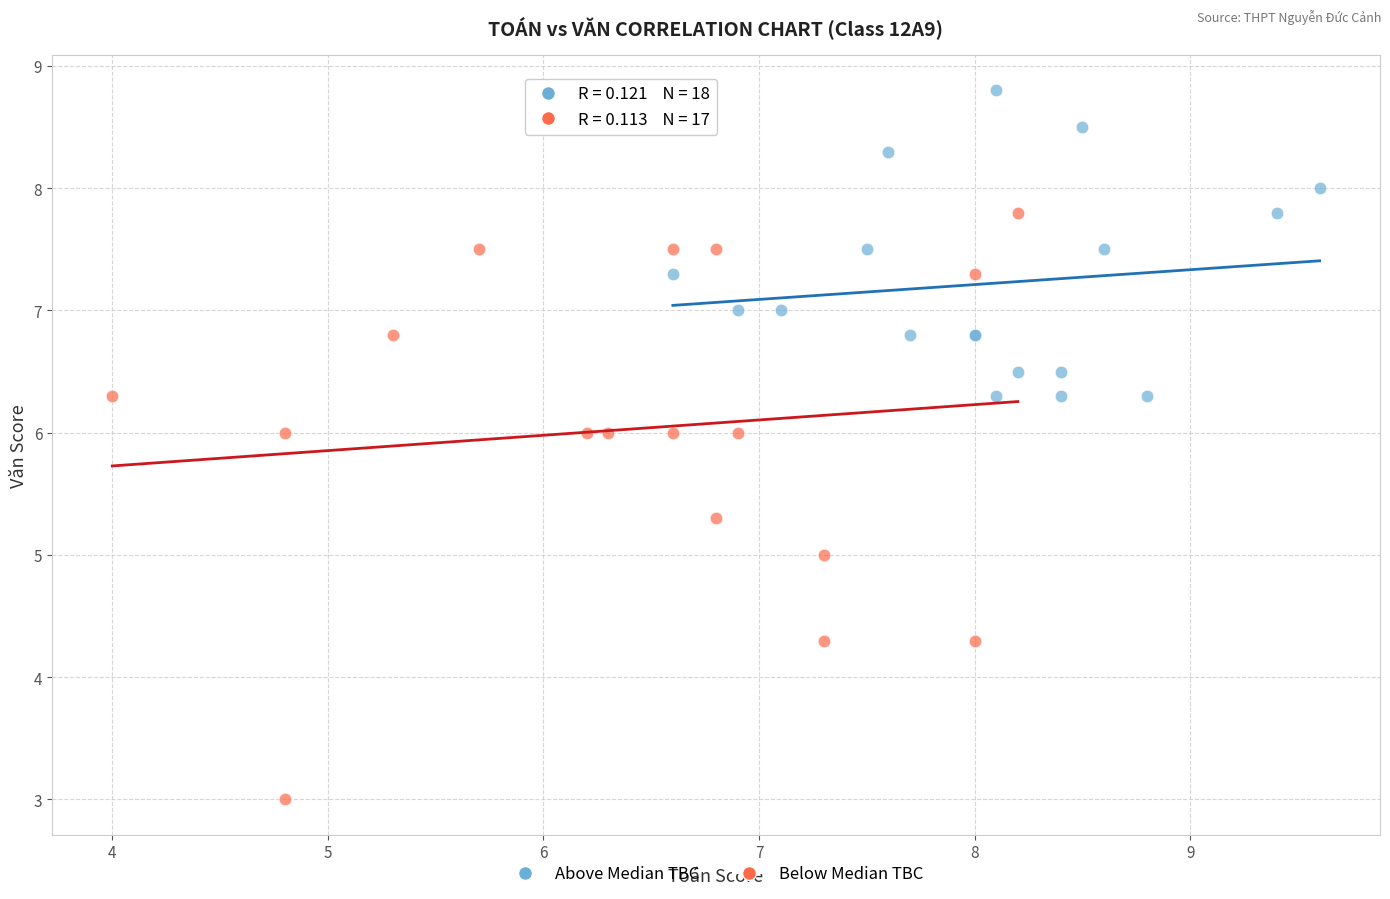

Which series reaches the minimum Y coordinate?

Below Median TBC